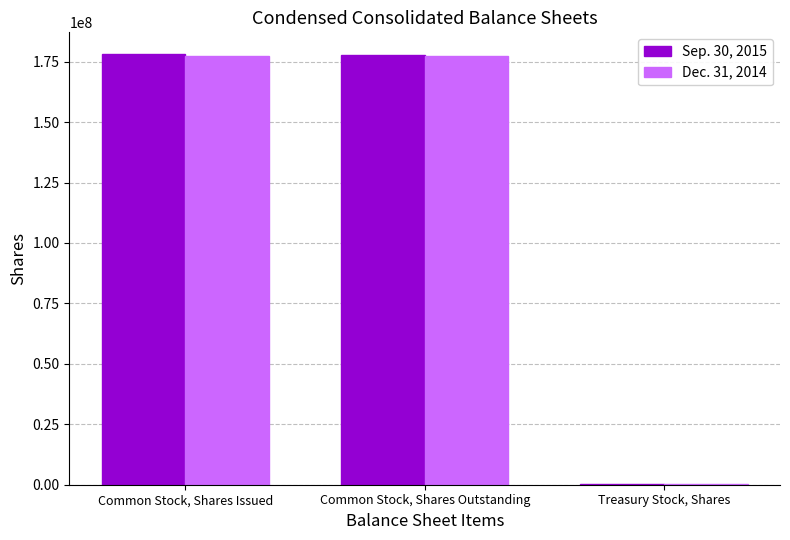

What is the greatest value displayed?

178237942